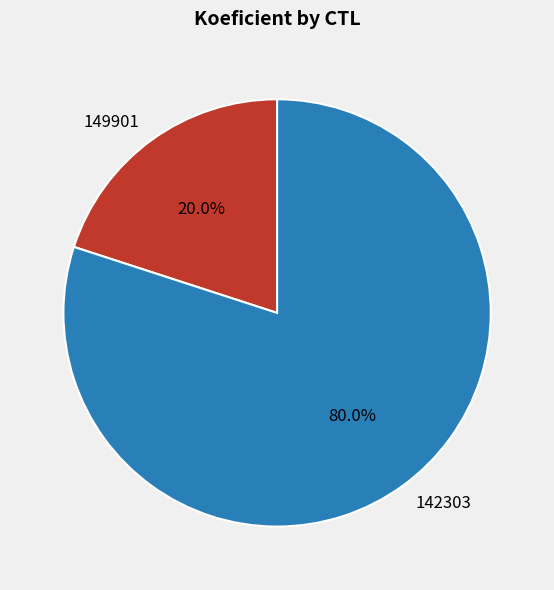

The 142303 slice represents 93% of the pie. True or false?

False